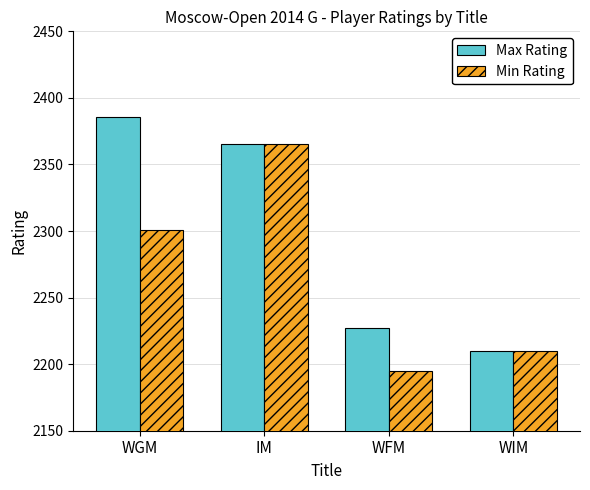

How many bars are there in each group?

2